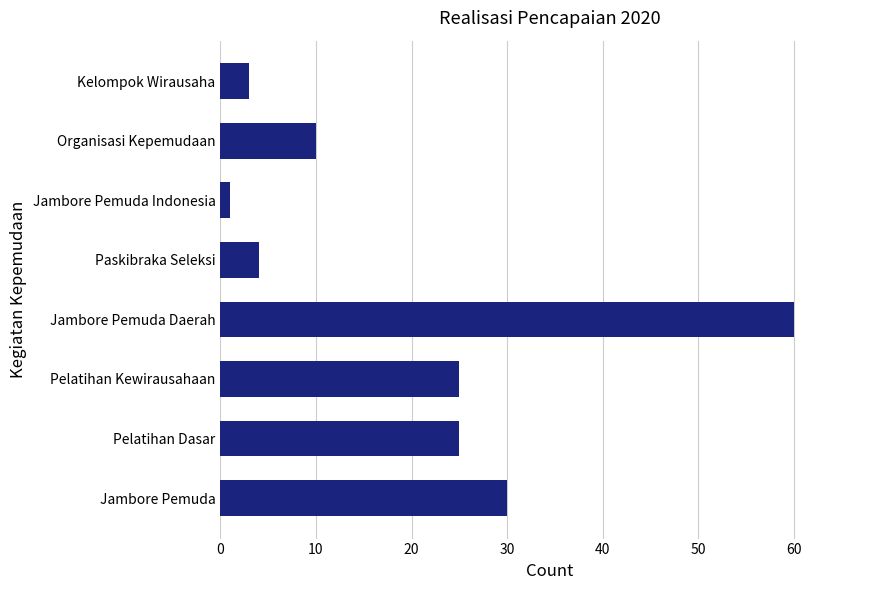

At which category does the chart reach its peak across all series?

Jambore Pemuda Daerah